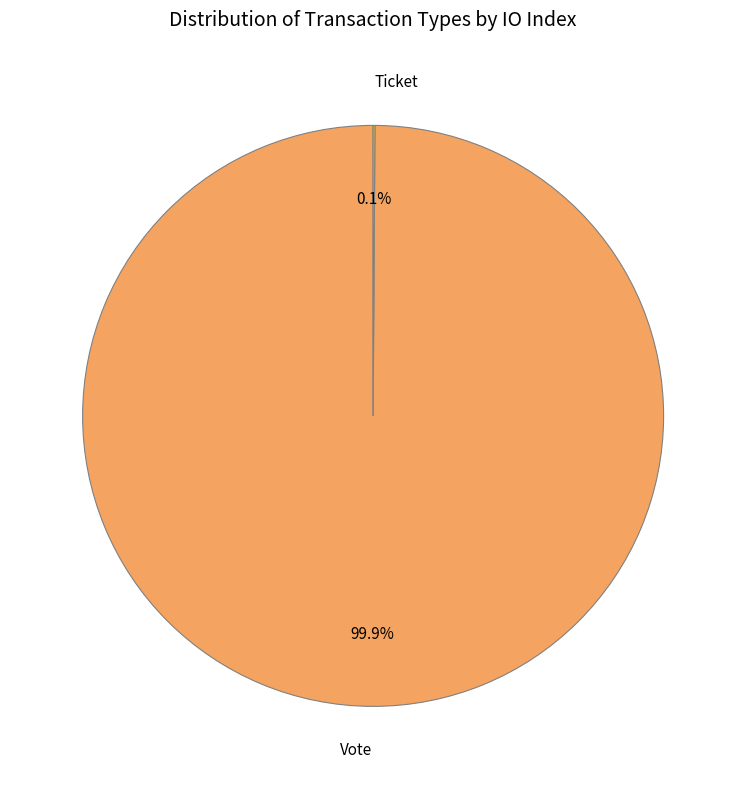

Does Vote account for over 50% of the chart?

Yes